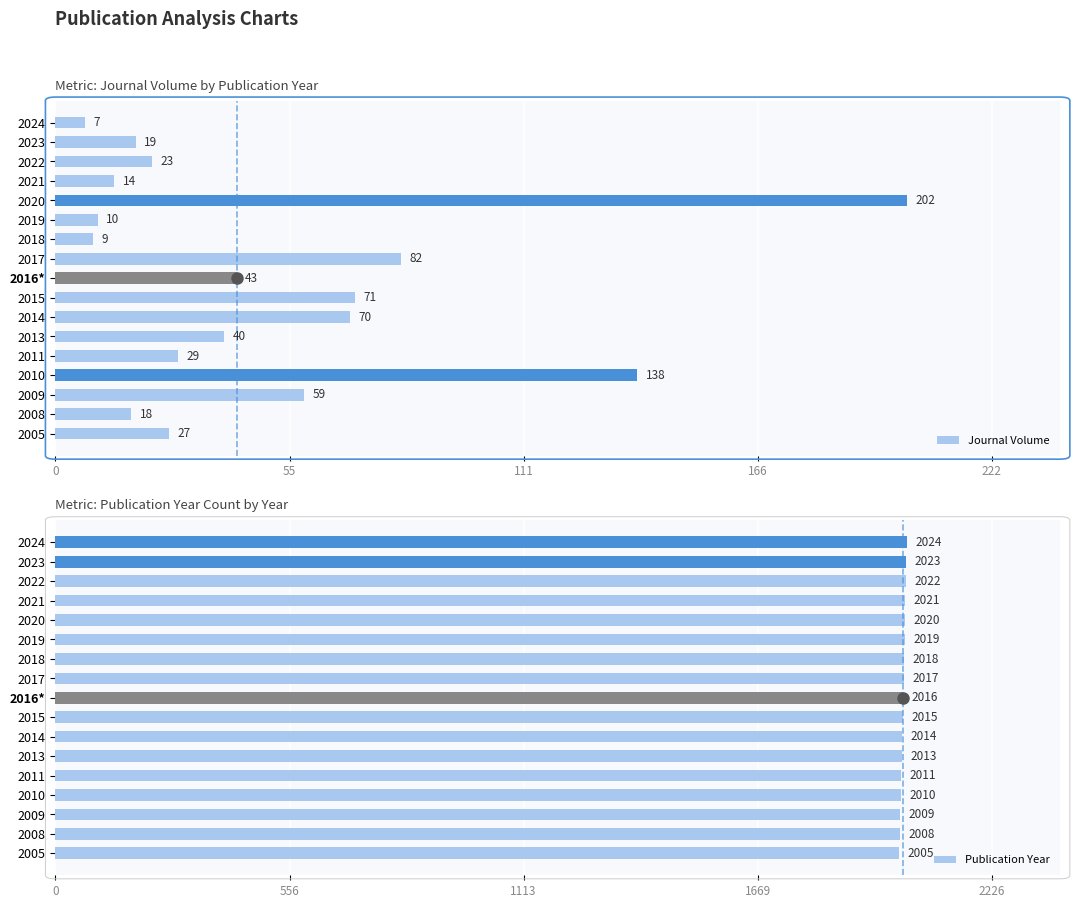

The Publication Year series shows 3248 at 2016*. True or false?

False